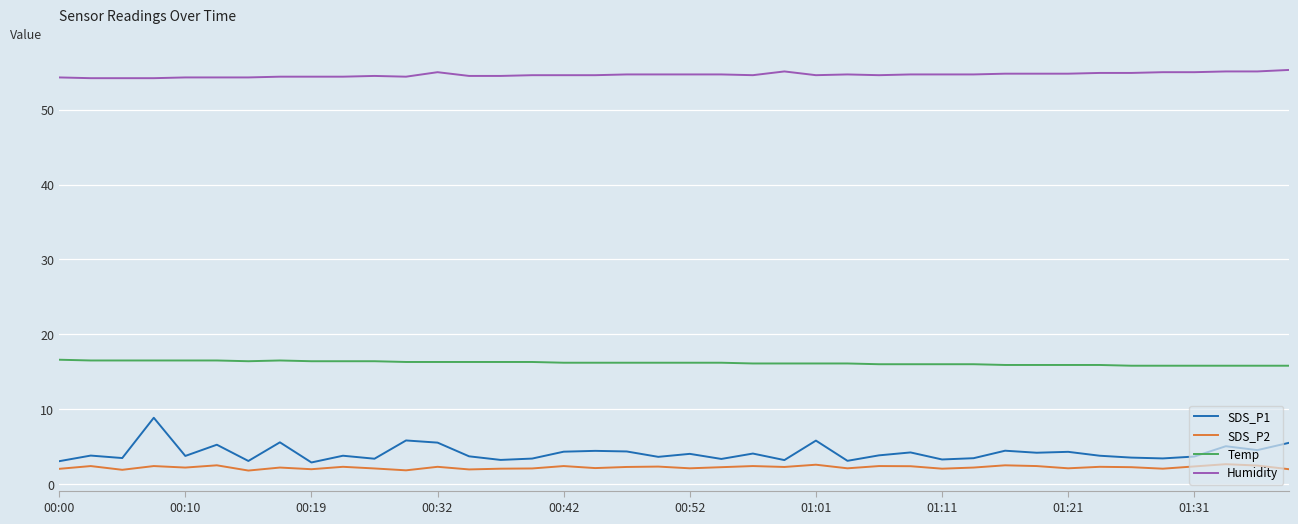

Which series has the largest range (max minus min)?

SDS_P1